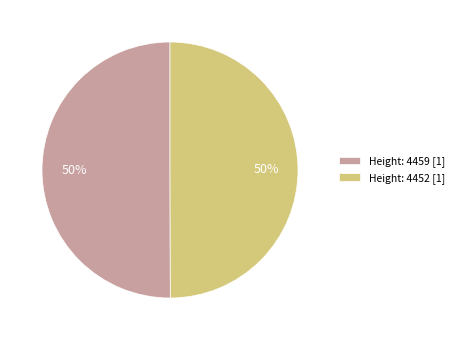

True or false: Height: 4452 [1] accounts for 50% of the total.

True